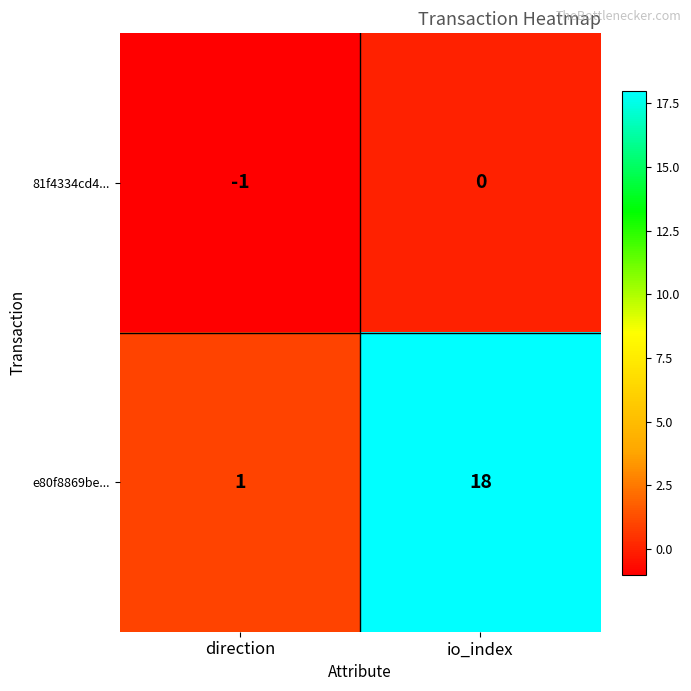

What is the highest value of the e80f8869be... series?

18